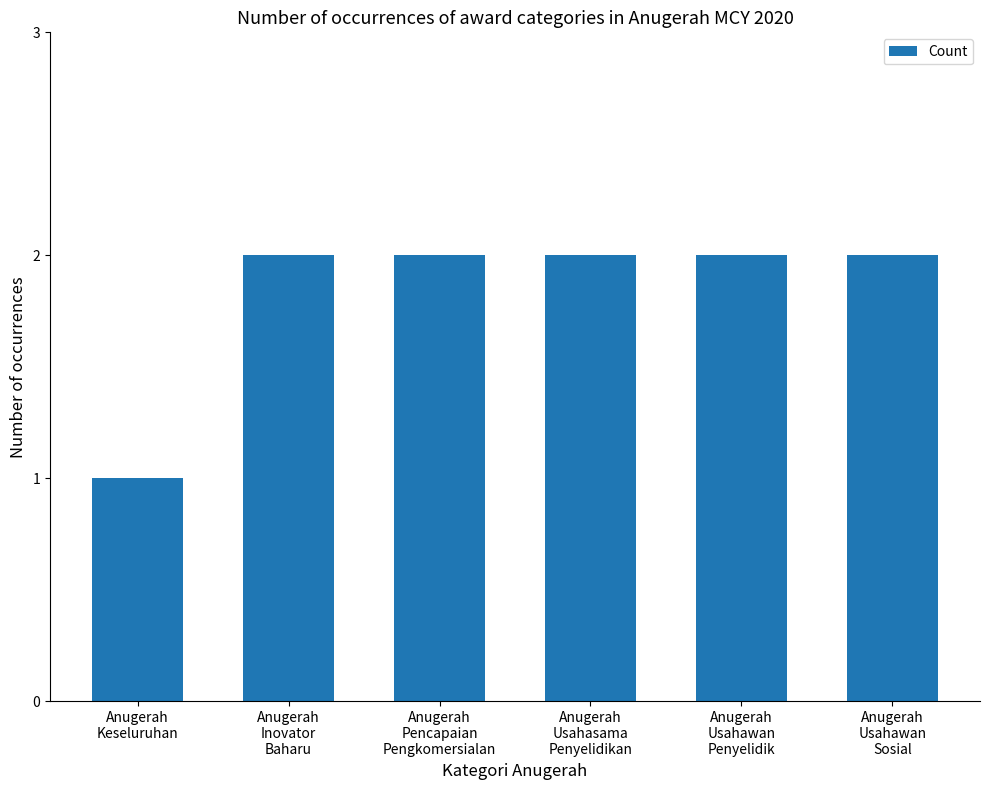

True or false: the data shows 1 at Anugerah
Usahawan
Penyelidik.

False